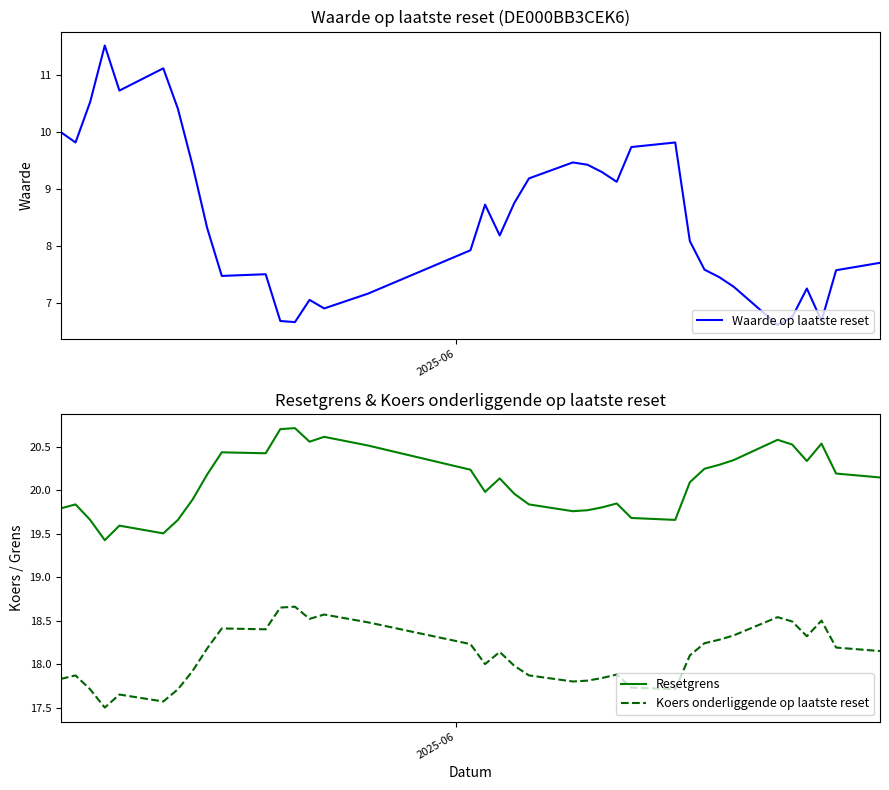

Is this an area chart (filled region under the line)?

No